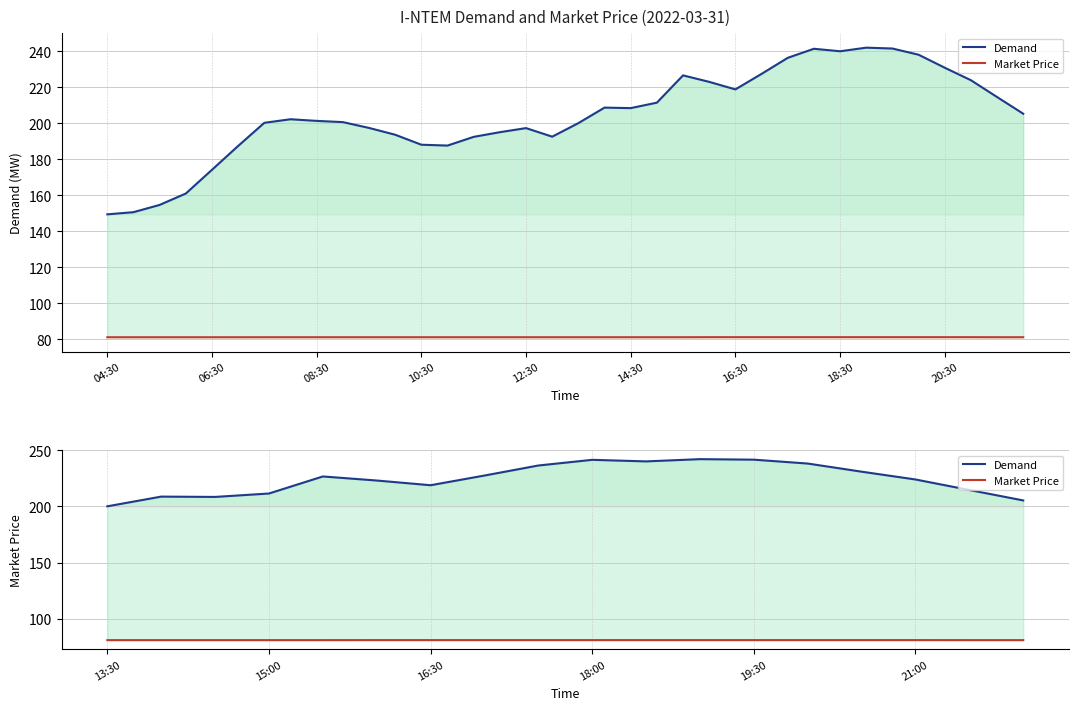

Count the number of data series in this chart.

2